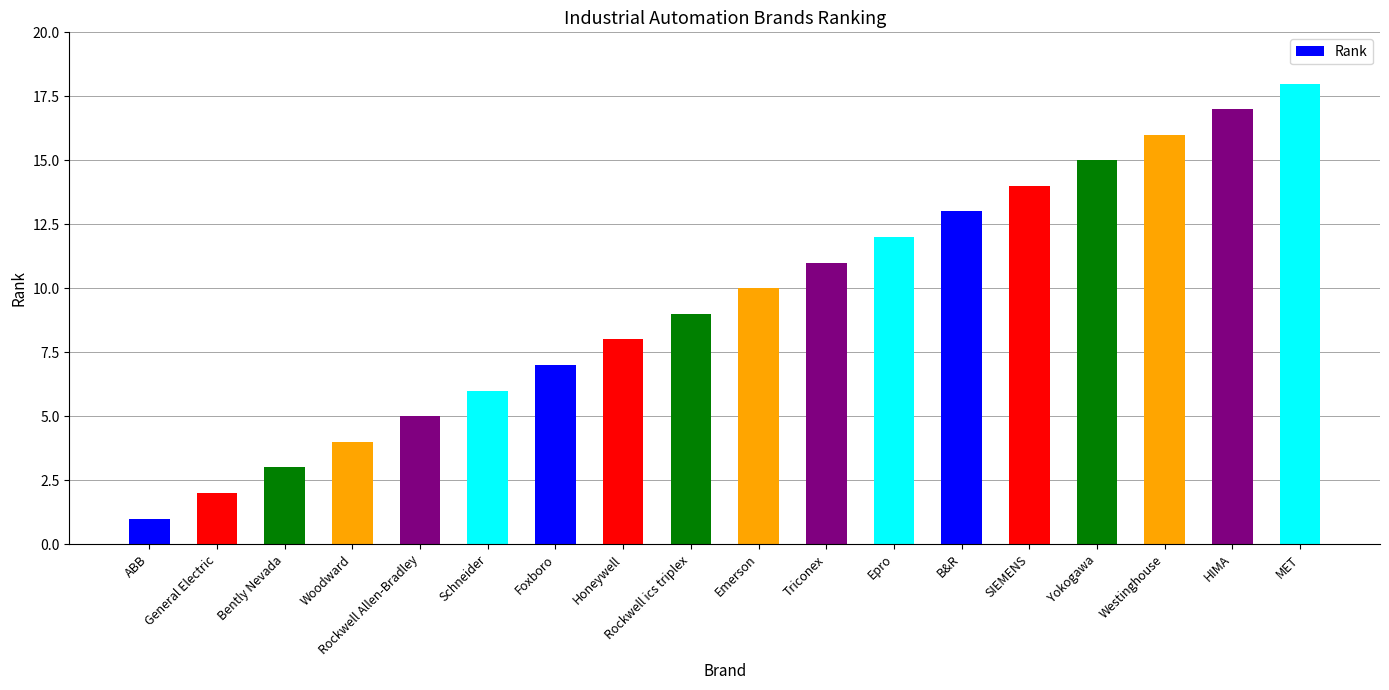

What position from the right is Yokogawa?

4